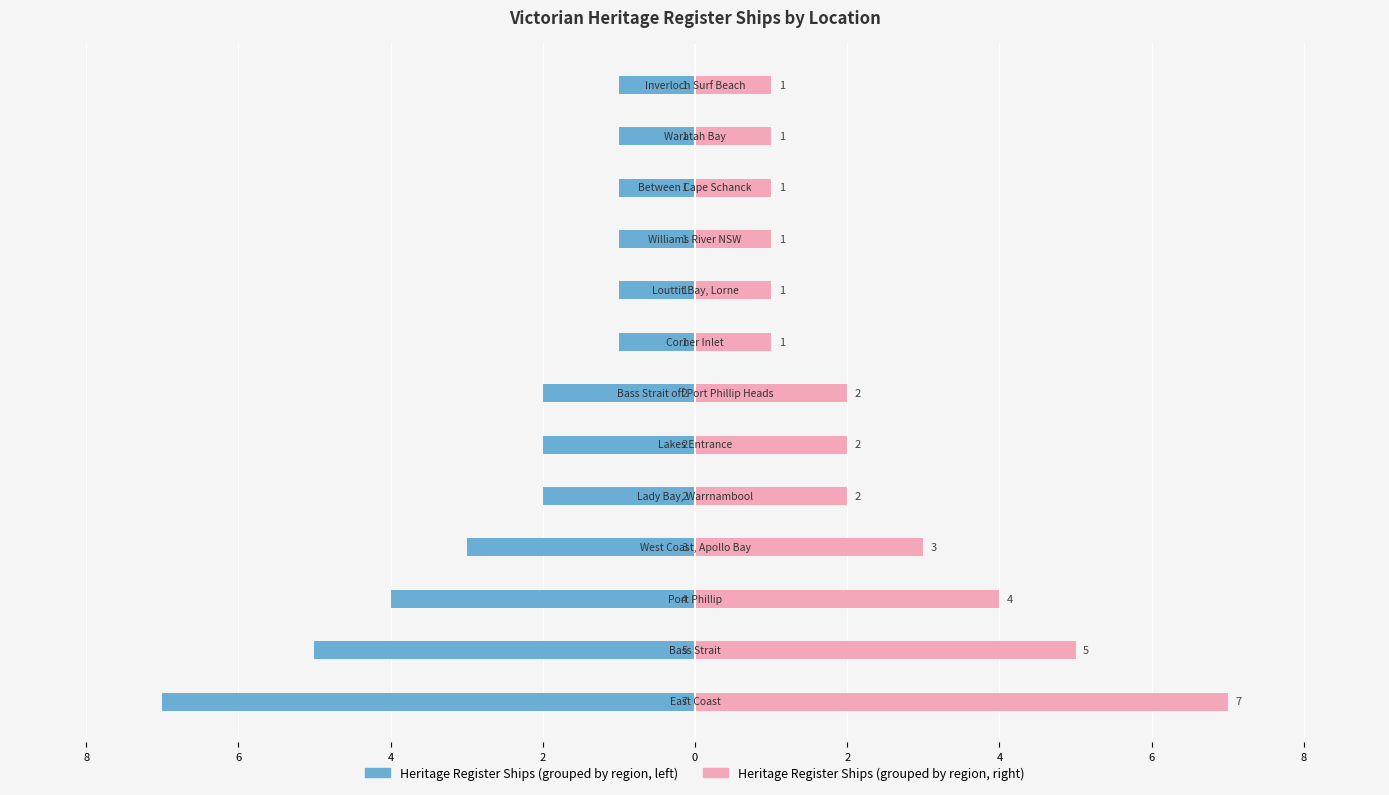

What value does the Heritage Register (right) series have at 2?

7